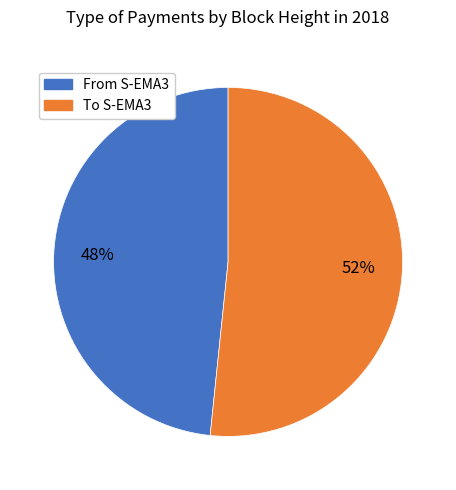

True or false: To S-EMA3 accounts for 52% of the total.

True